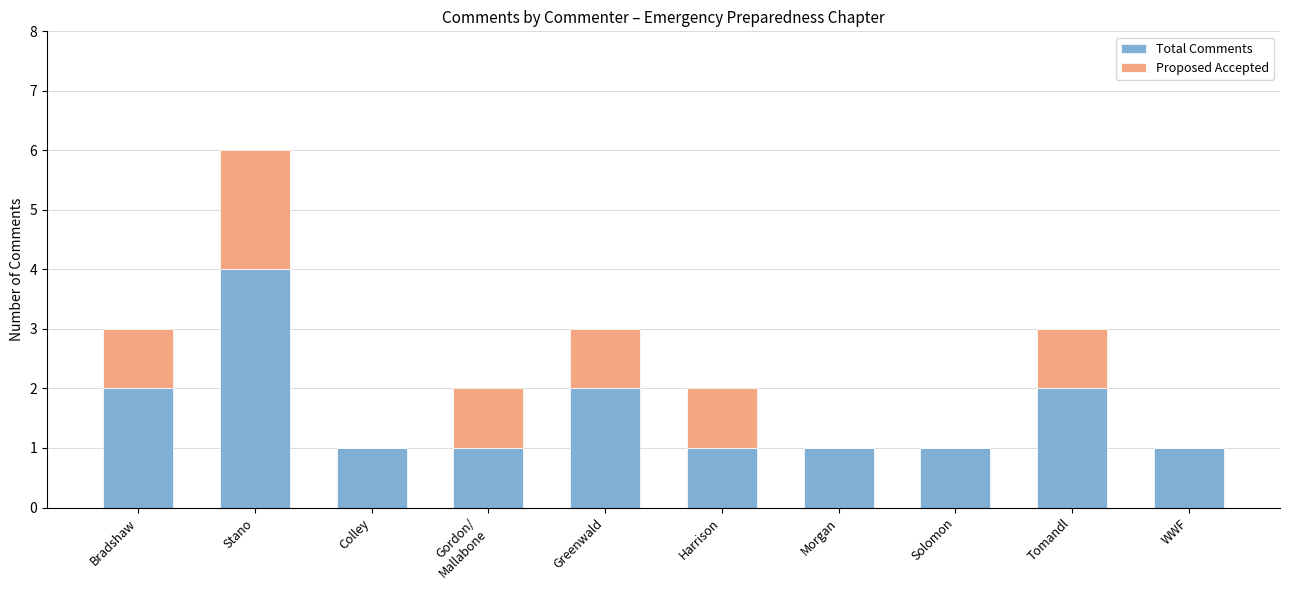

At which category is the sum across all series the highest?

Stano